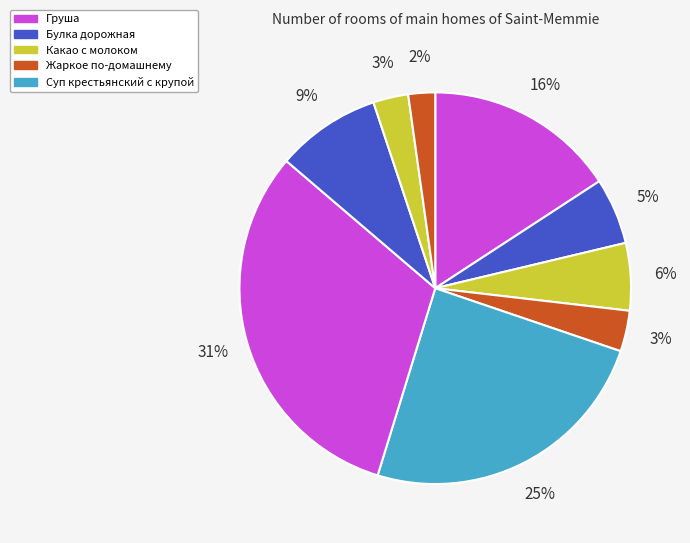

How many slices are in this pie chart?

9